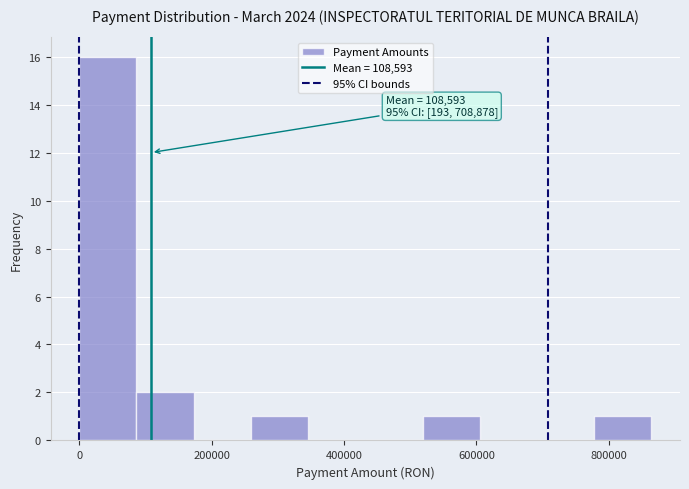

Which range on the x-axis has the tallest bar?

0 to 80000